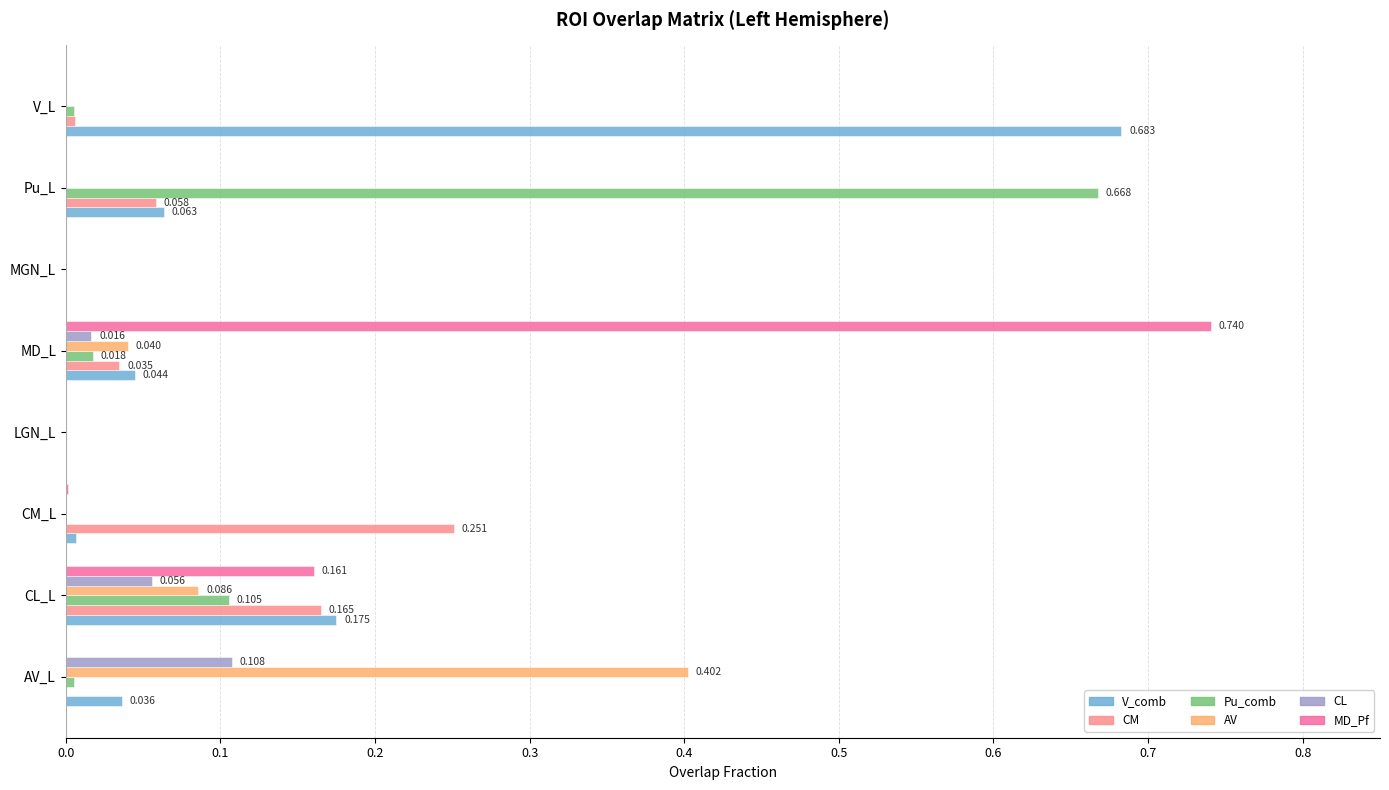

Which series changed the most between CM_L and LGN_L?

CM